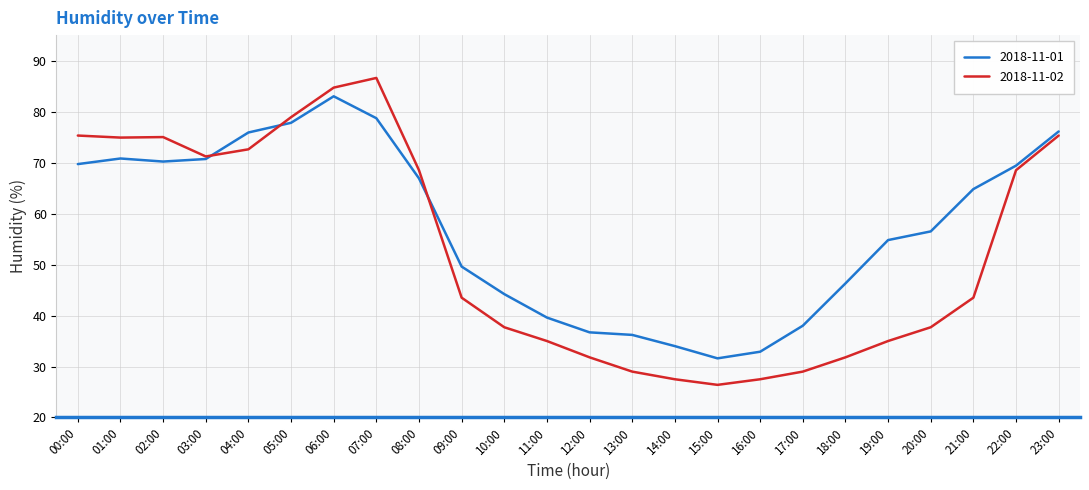

List the series in order of their peak value, highest first.

2018-11-02, 2018-11-01